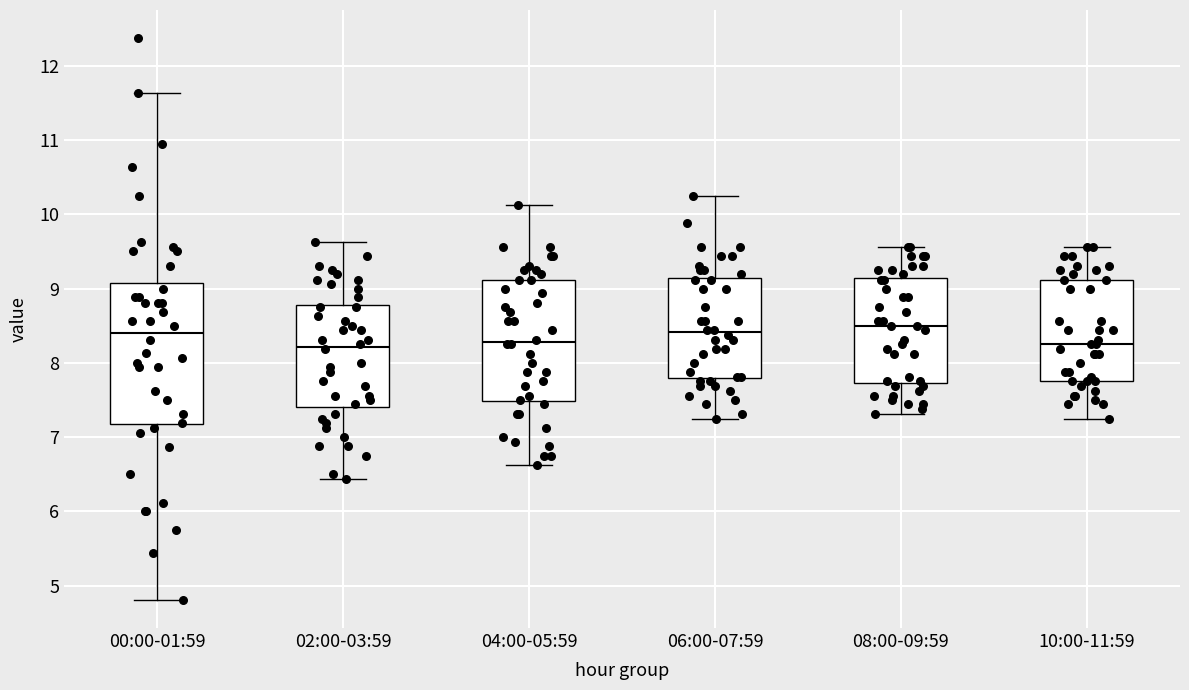

Reading left to right, transcribe this box plot: for each box, give where its median line is, the range the box spans, and where its two whiskers end, as read against the y-axis. The values are not printed on the chart, so give them approximately, as read against the axis.

00:00-01:59: median 8.4, box 7.2 to 9.1, whiskers 4.8 to 11.6
02:00-03:59: median 8.2, box 7.4 to 8.8, whiskers 6.4 to 9.6
04:00-05:59: median 8.3, box 7.5 to 9.1, whiskers 6.6 to 10.1
06:00-07:59: median 8.4, box 7.8 to 9.1, whiskers 7.3 to 10.3
08:00-09:59: median 8.5, box 7.7 to 9.1, whiskers 7.3 to 9.6
10:00-11:59: median 8.3, box 7.8 to 9.1, whiskers 7.3 to 9.6